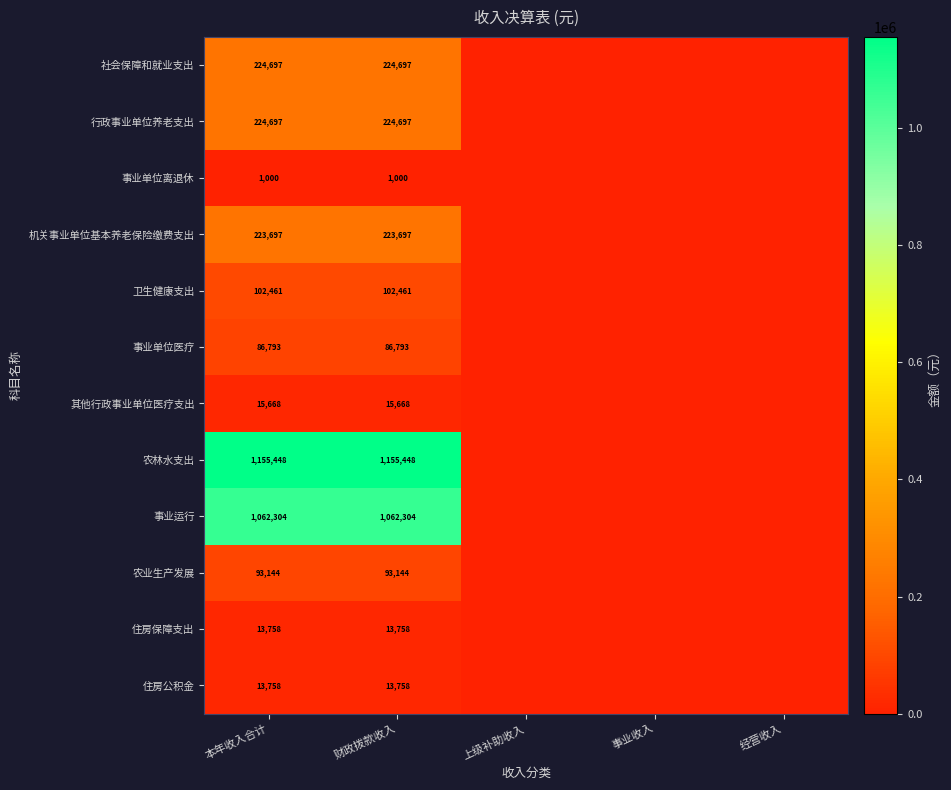

What is the difference between the highest and lowest values at 财政拨款收入?

1154448